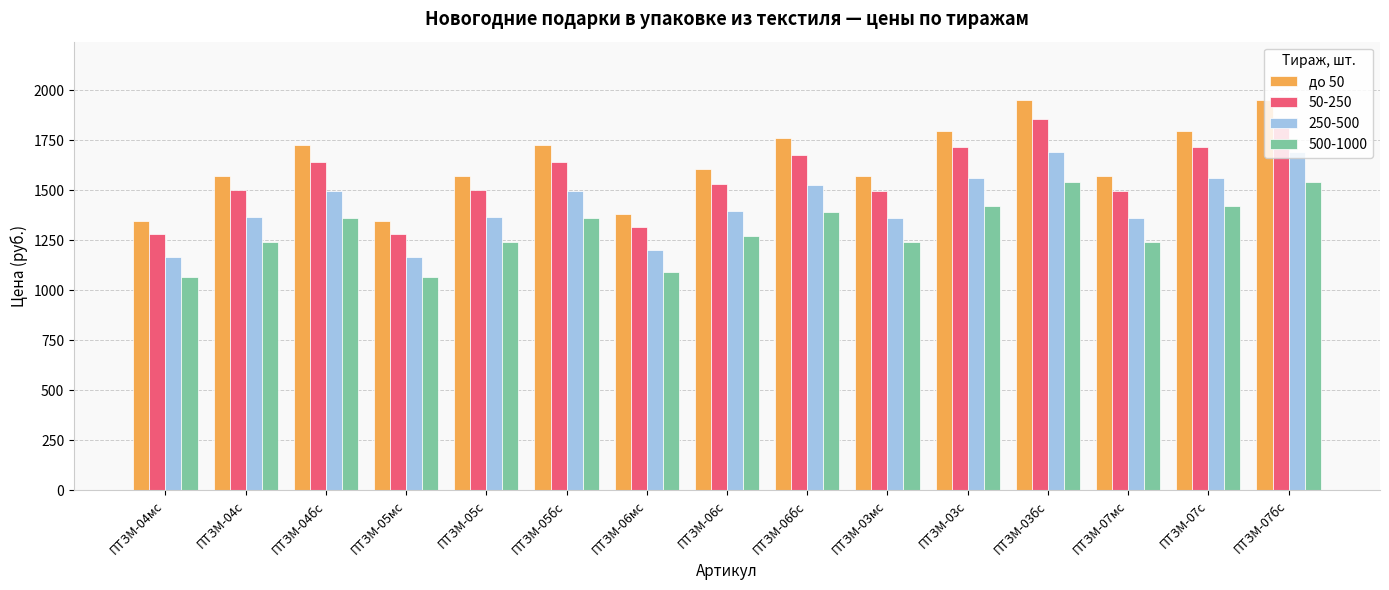

List the series in order of their overall mean, lowest first.

500-1000, 250-500, 50-250, до 50